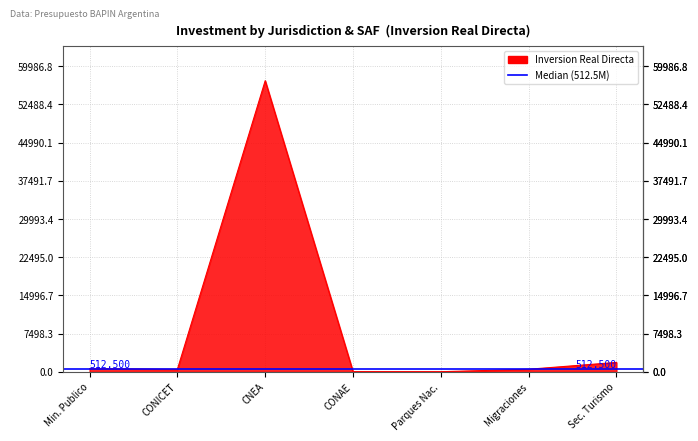

Which series changed the most between 25_103 and 25_322?

Inversion Real Directa